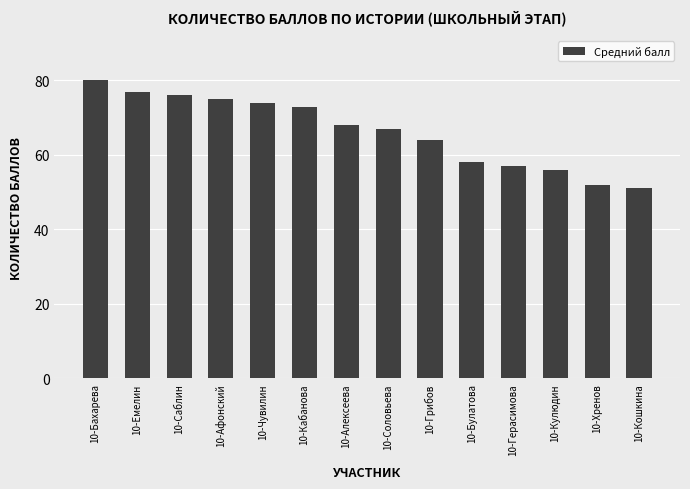

What is the change in value from 10-Грибов to 10-Кошкина?

-13